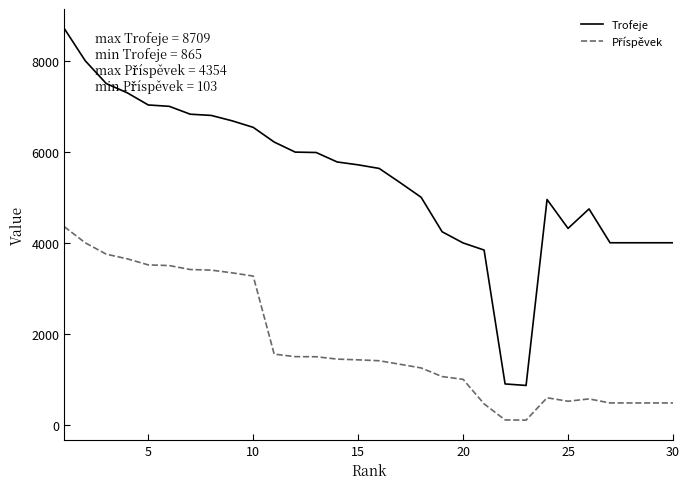

What is the maximum value shown in the chart?

8709